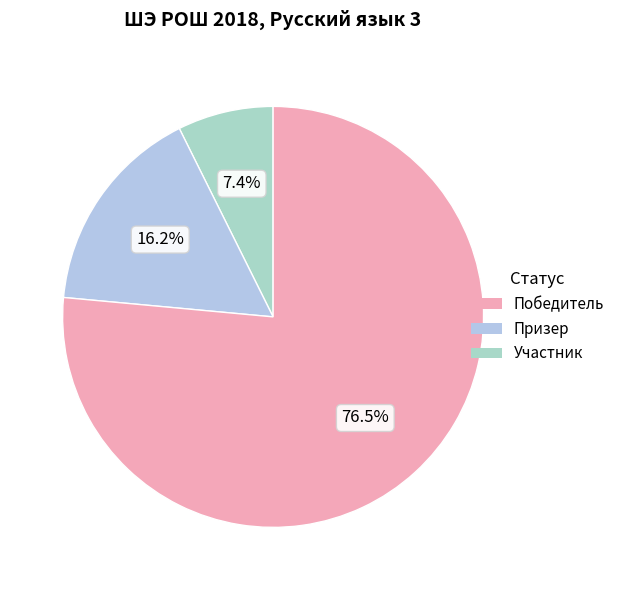

Count the number of slices in the pie.

3